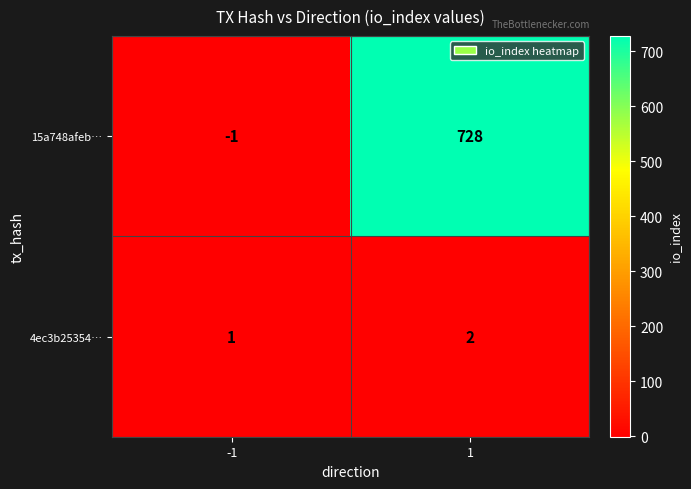

Which series has the largest total across all categories?

15a748afeb…